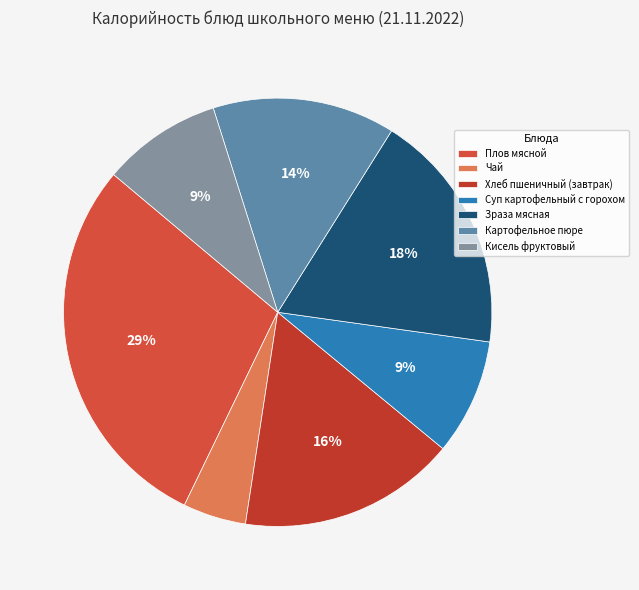

Which slice is the largest?

Плов мясной